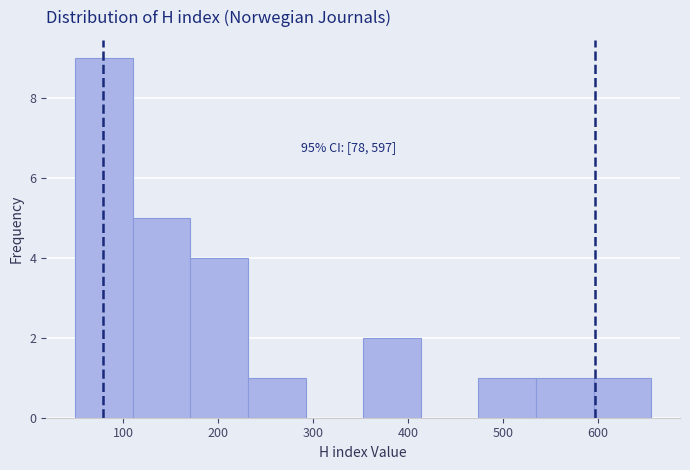

Over which range of the x-axis is the bar tallest?

50 to 110